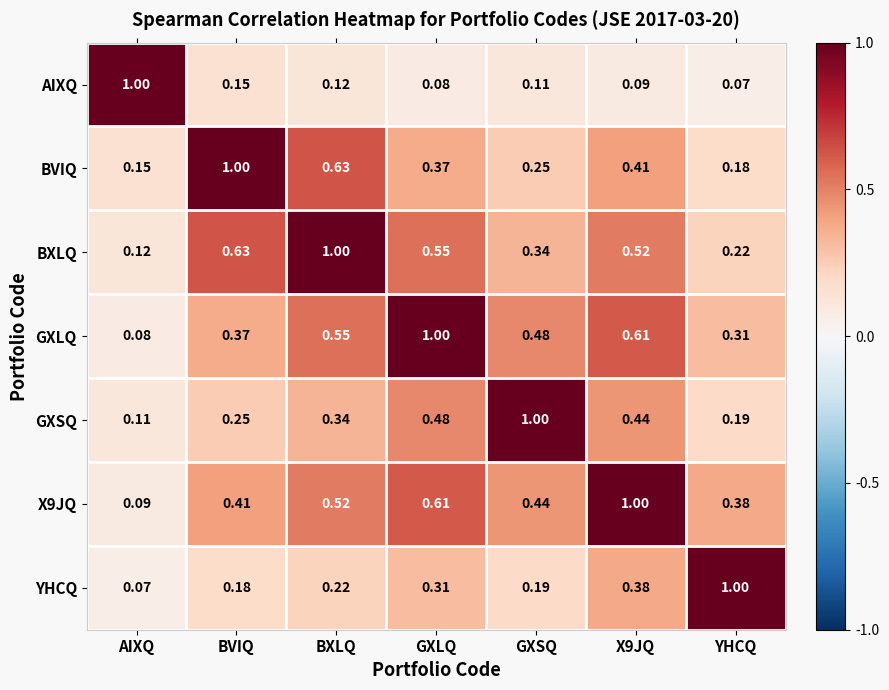

Count the number of categories in the chart.

7